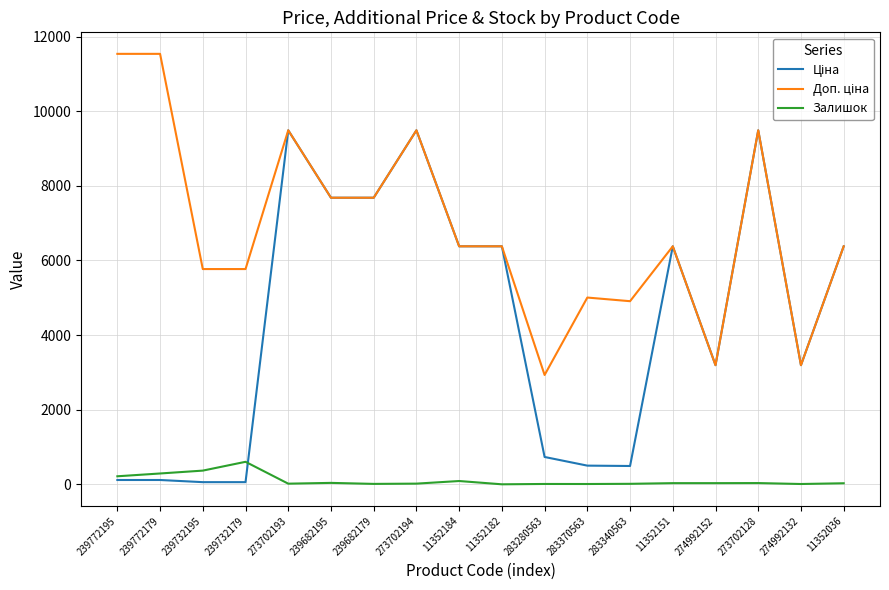

How many lines are shown in the chart?

3